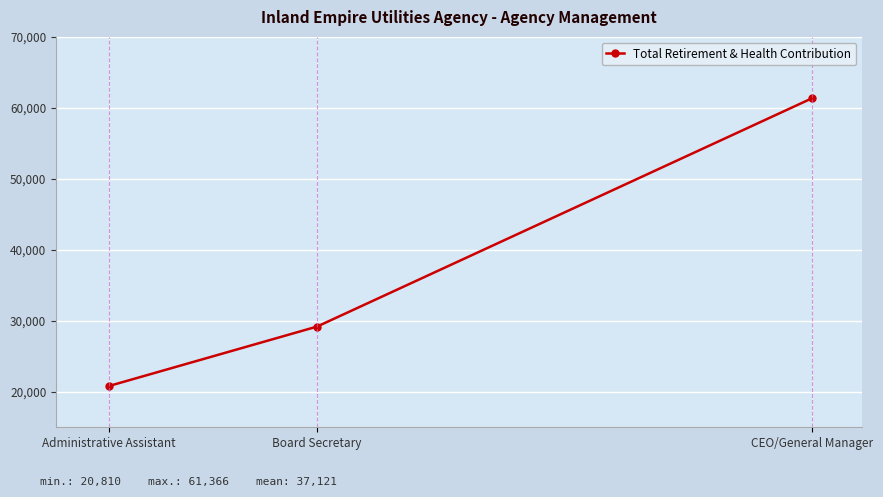

Reading left to right, transcribe all the data shown in this chart.

Administrative Assistant=20810	Board Secretary=29186	CEO/General Manager=61366